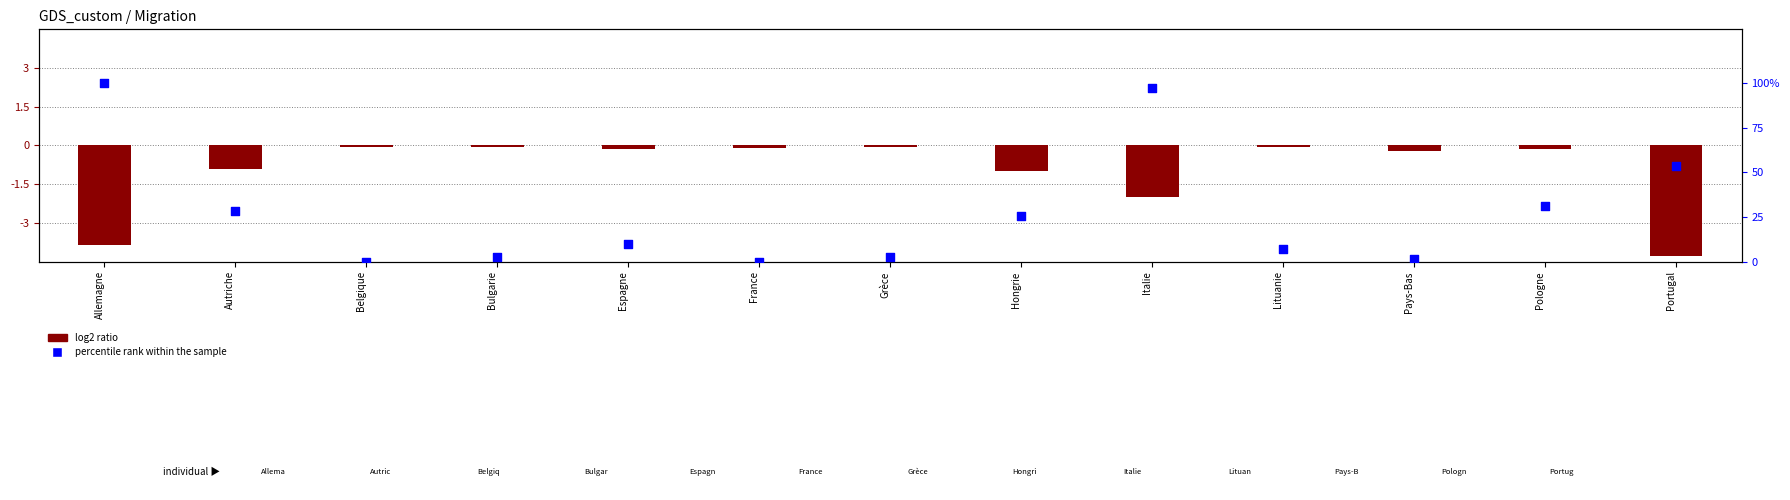

Is the value of log2 ratio at Grèce greater than the value of percentile rank within the sample at Pologne?

No